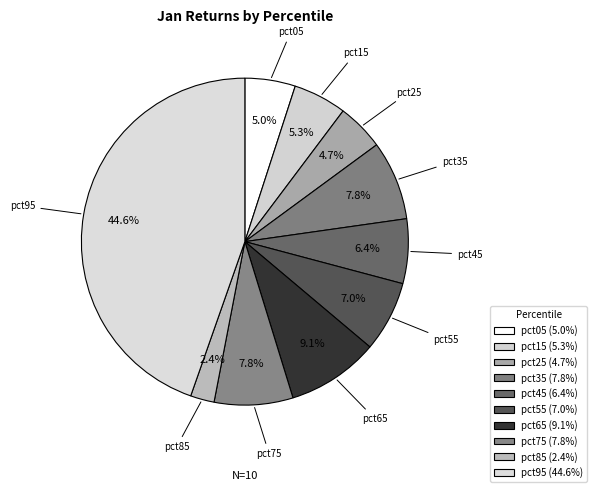

To the nearest percent, what is the combined percentage of pct65 and pct95?

54%